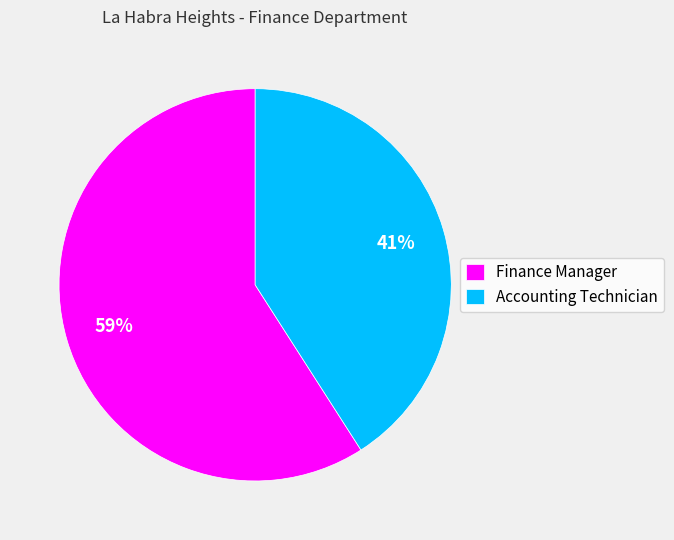

What is the ratio of the value at Finance Manager to the value at Accounting Technician?

1.4